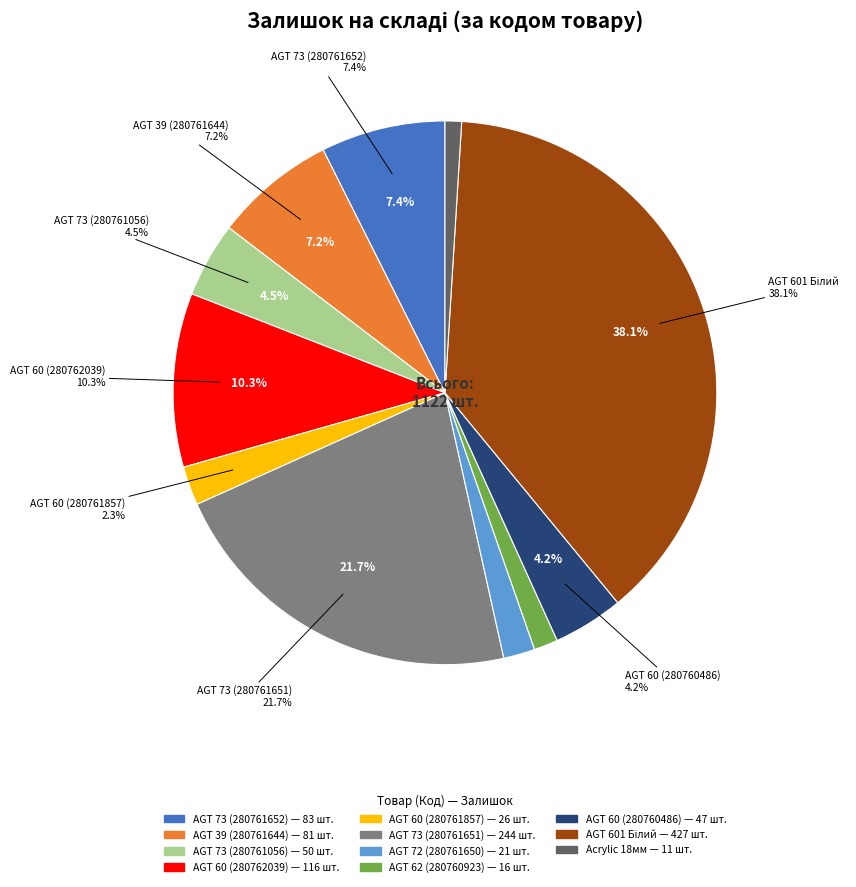

True or false: 280761651 (244) accounts for 22% of the total.

True